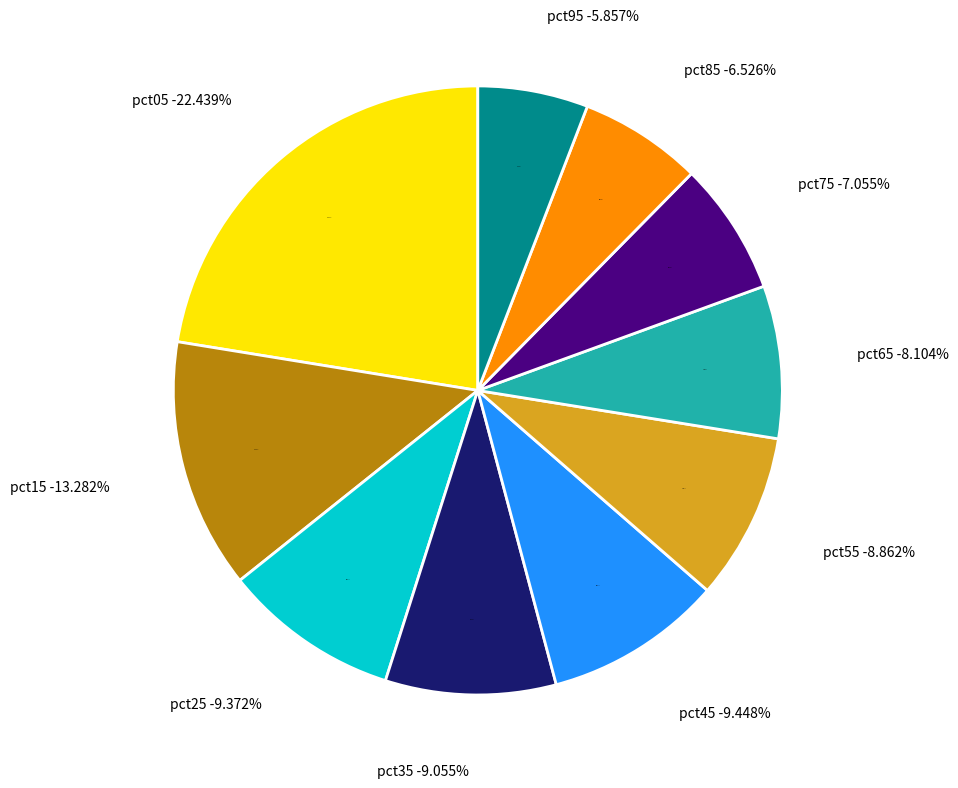

To the nearest percent, what is the difference between the pct25 and pct85 slice percentages?

3%